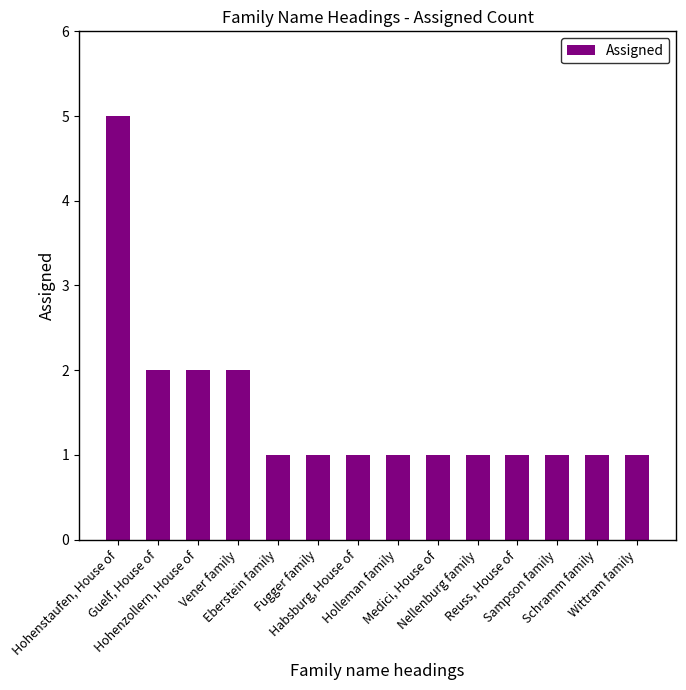

What is the value of the 7th bar from the left?

1